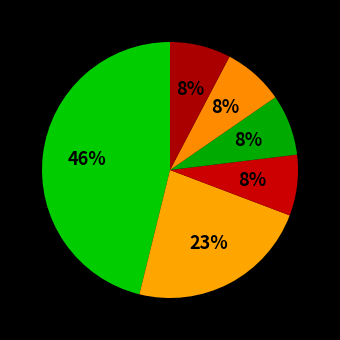

Which category has the biggest portion of the pie?

Database Administrators